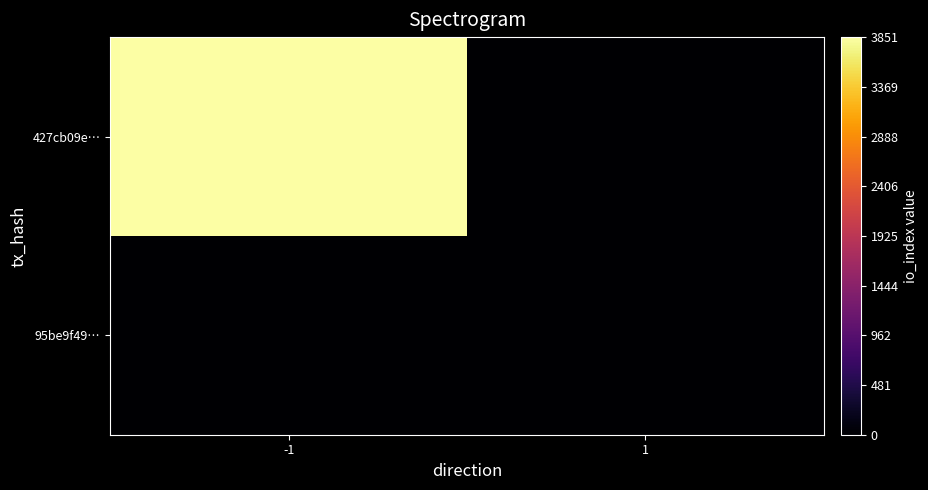

At which category is the sum across all series the highest?

-1